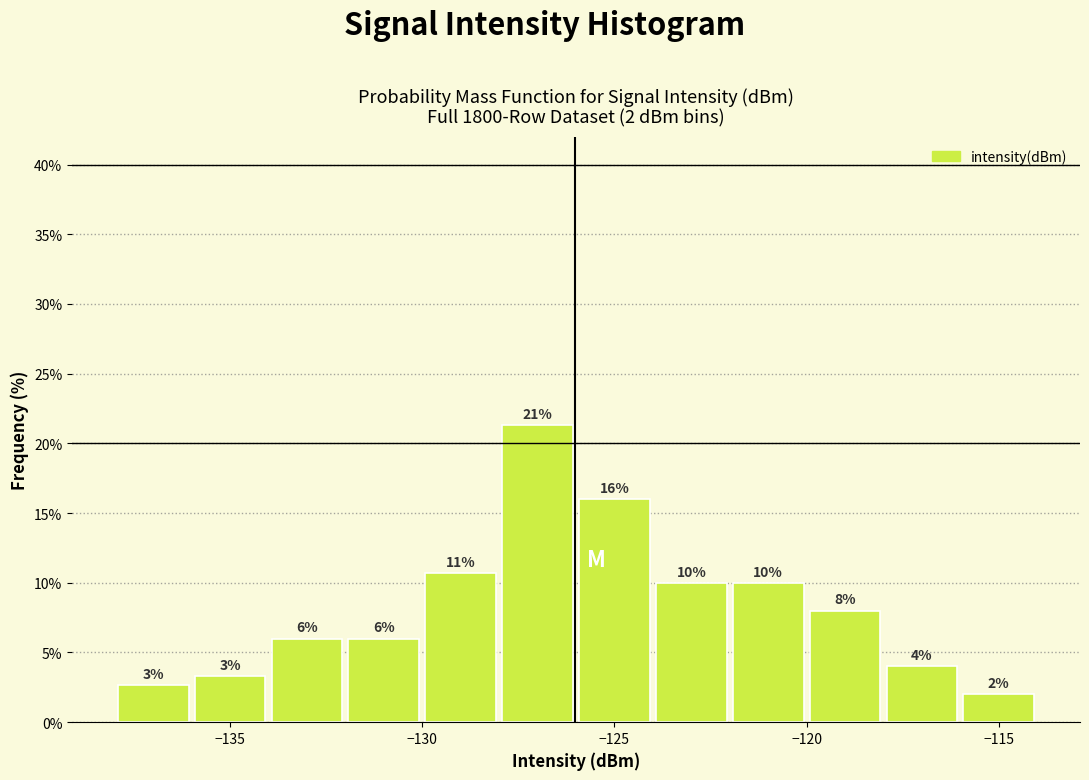

Over which range of the x-axis is the bar tallest?

-128 to -126